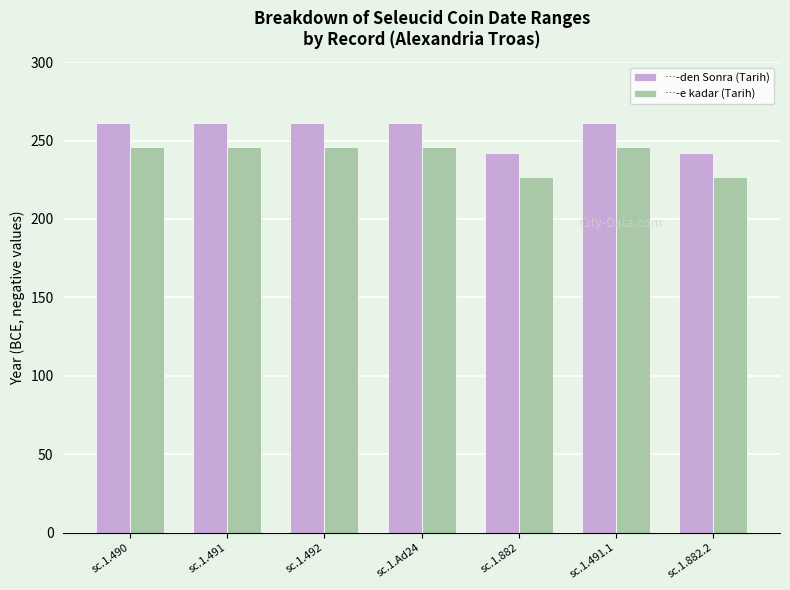

What is the spread (max minus min) of values at sc.1.490?

15